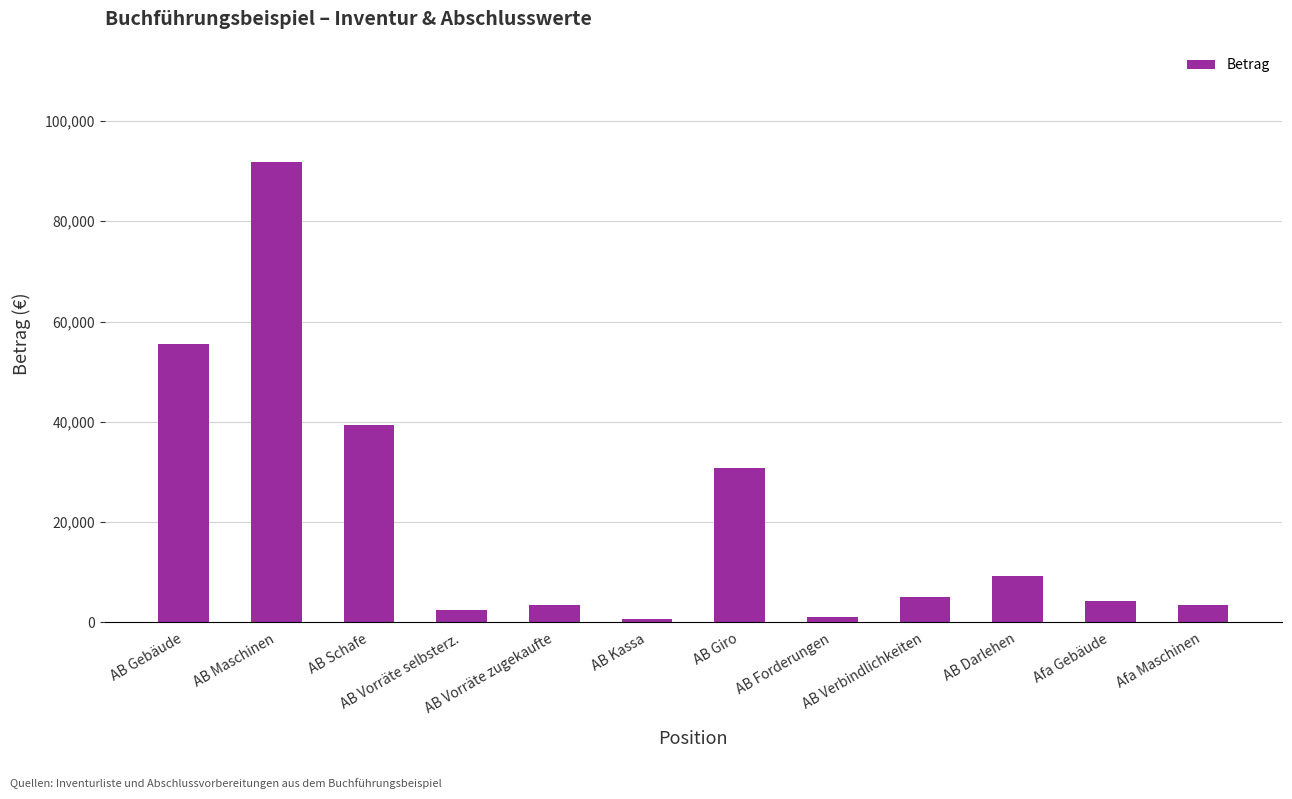

What value does the data have at Afa Maschinen?

3423.7